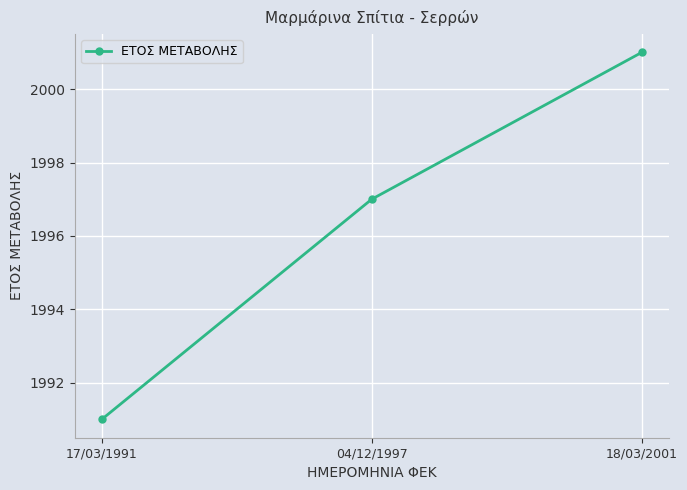

How many values are between 1991 and 2001?

3